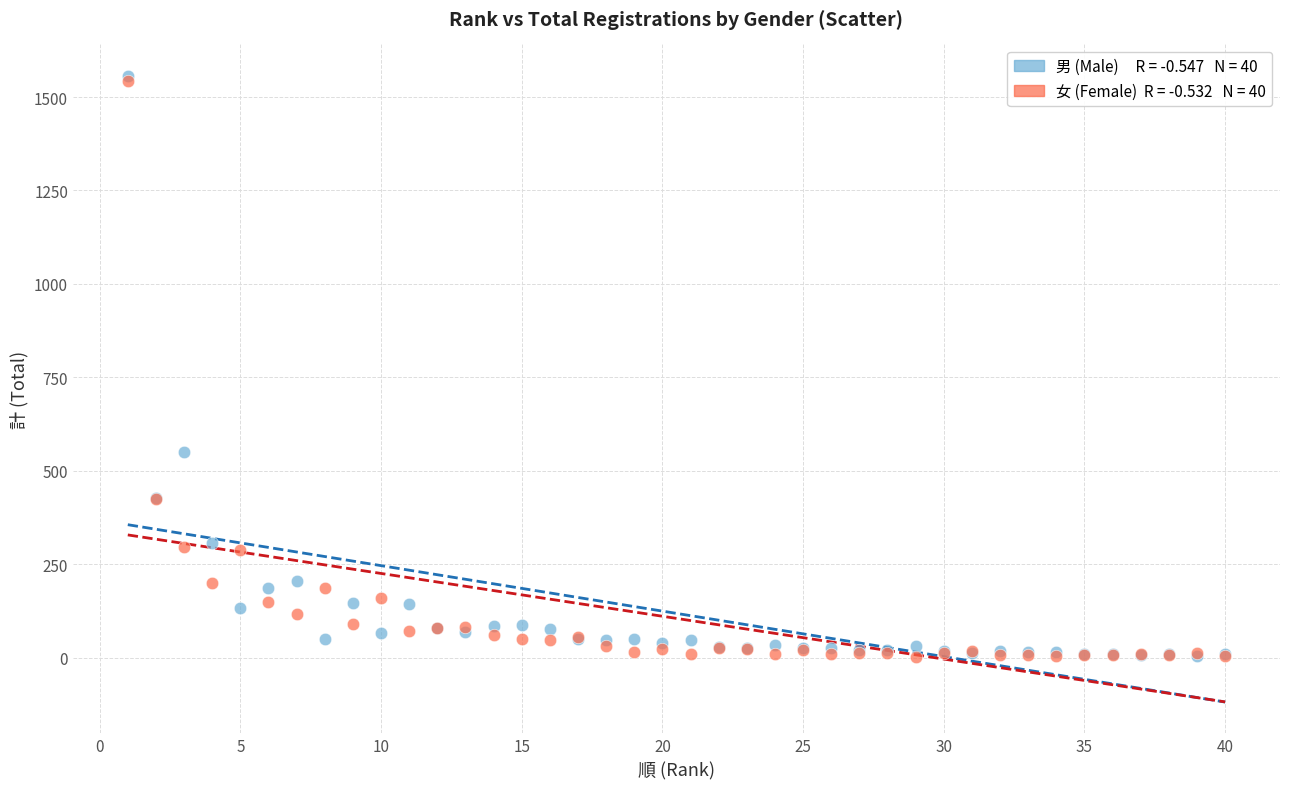

Across all series, what Y value is closest to 779?

550